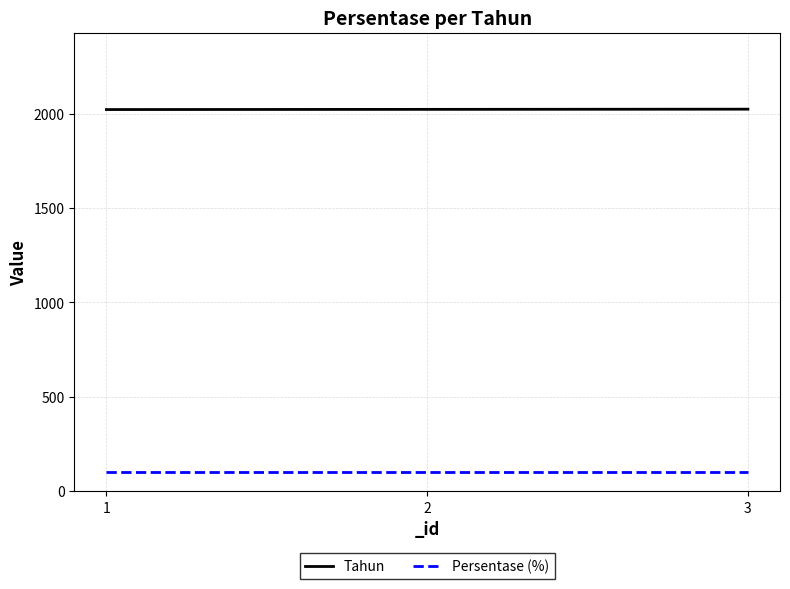

How many Tahun values are between 2021 and 2023?

3